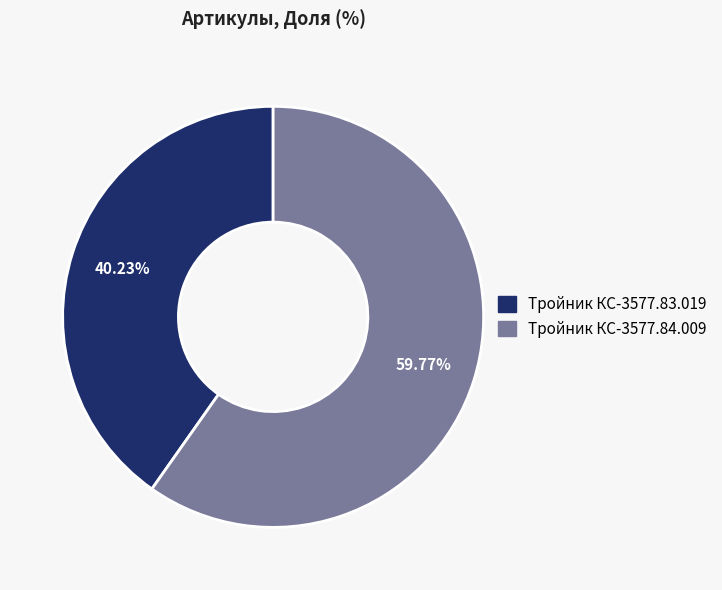

Between Тройник КС-3577.83.019 and Тройник КС-3577.84.009, which is larger?

Тройник КС-3577.84.009